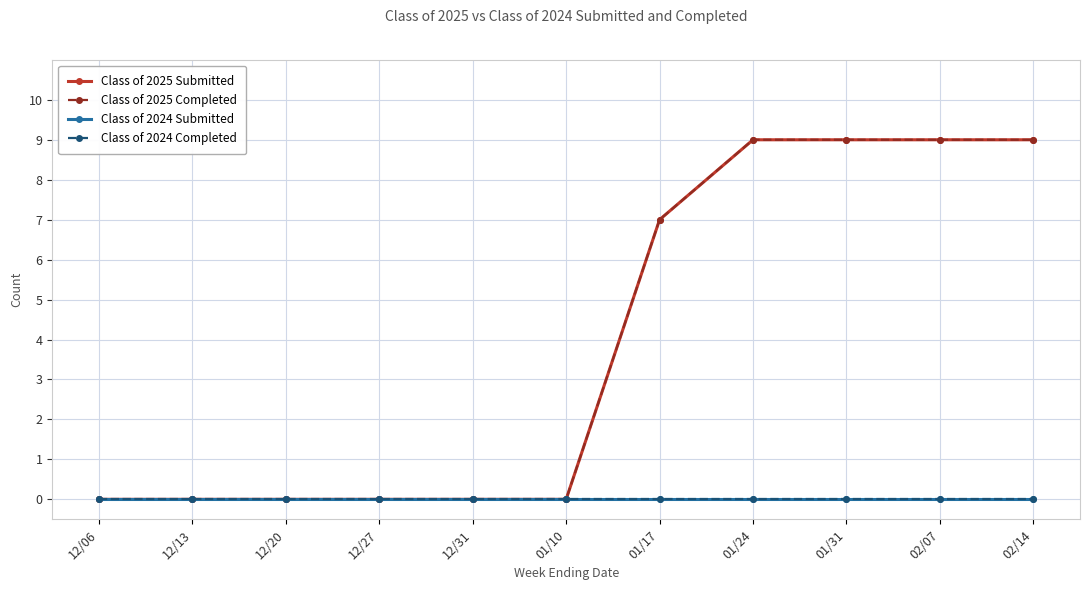

Which series has the largest total across all categories?

Class of 2025 Submitted